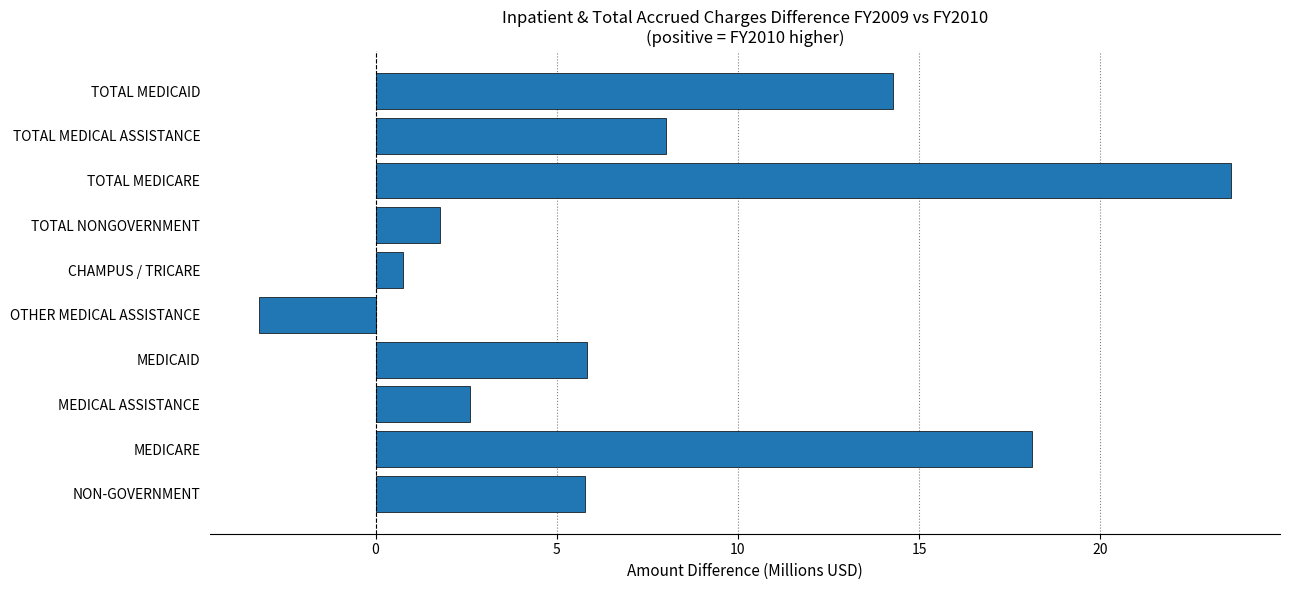

Is it true that the value at NON-GOVERNMENT is 5.8?

True